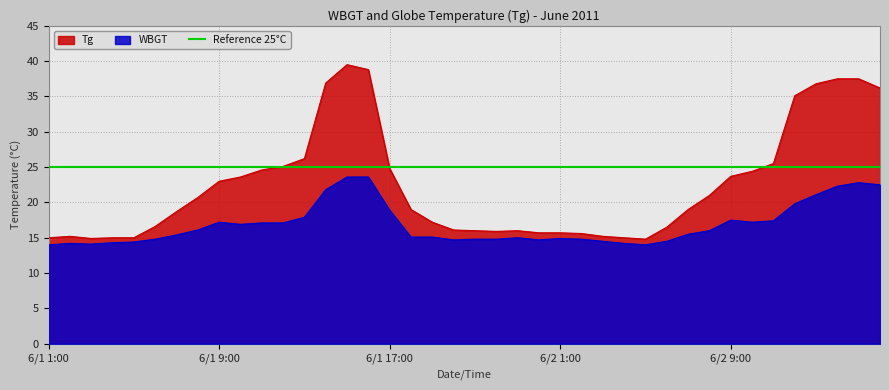

At which label is WBGT closest to 18?

6/1 13:00